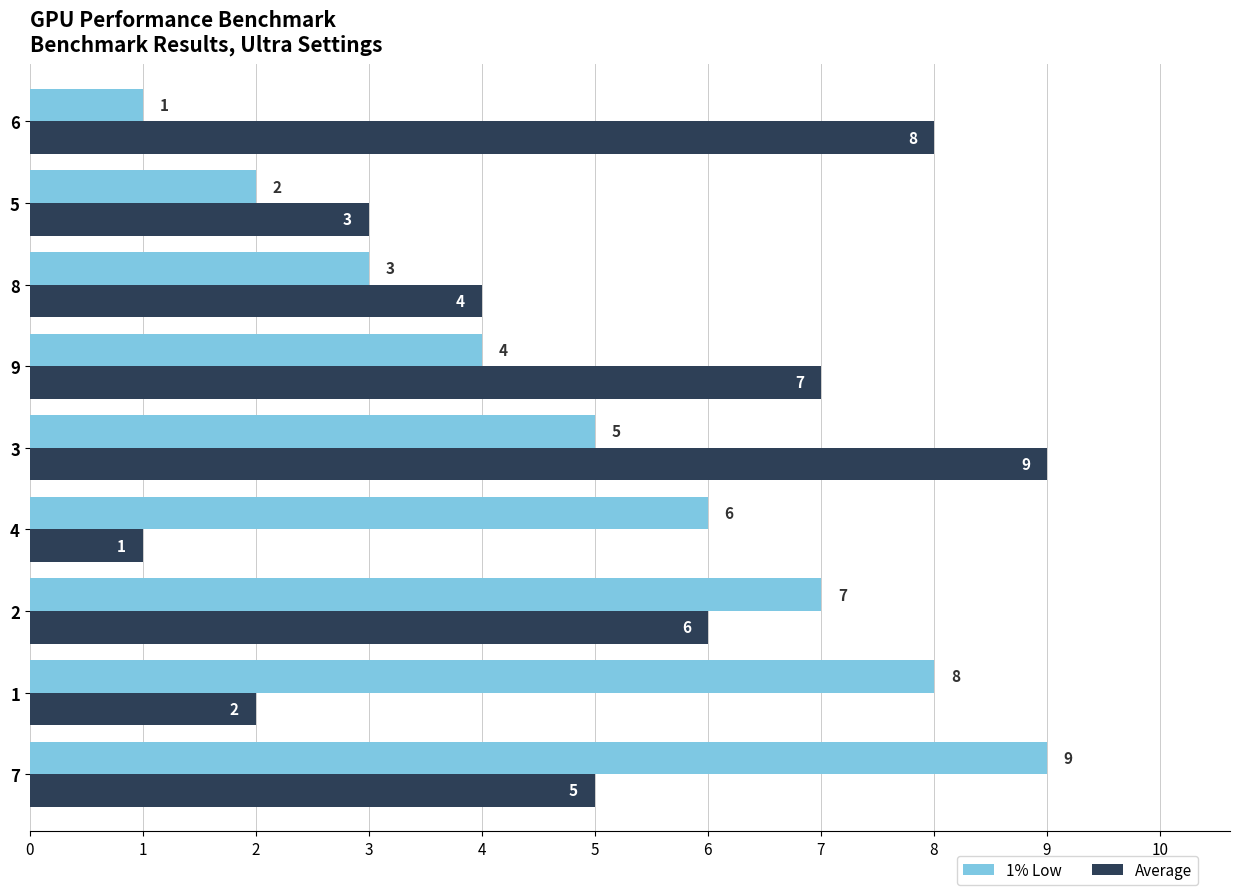

Rank the categories by Average value from lowest to highest.

4, 1, 5, 8, 7, 2, 9, 6, 3